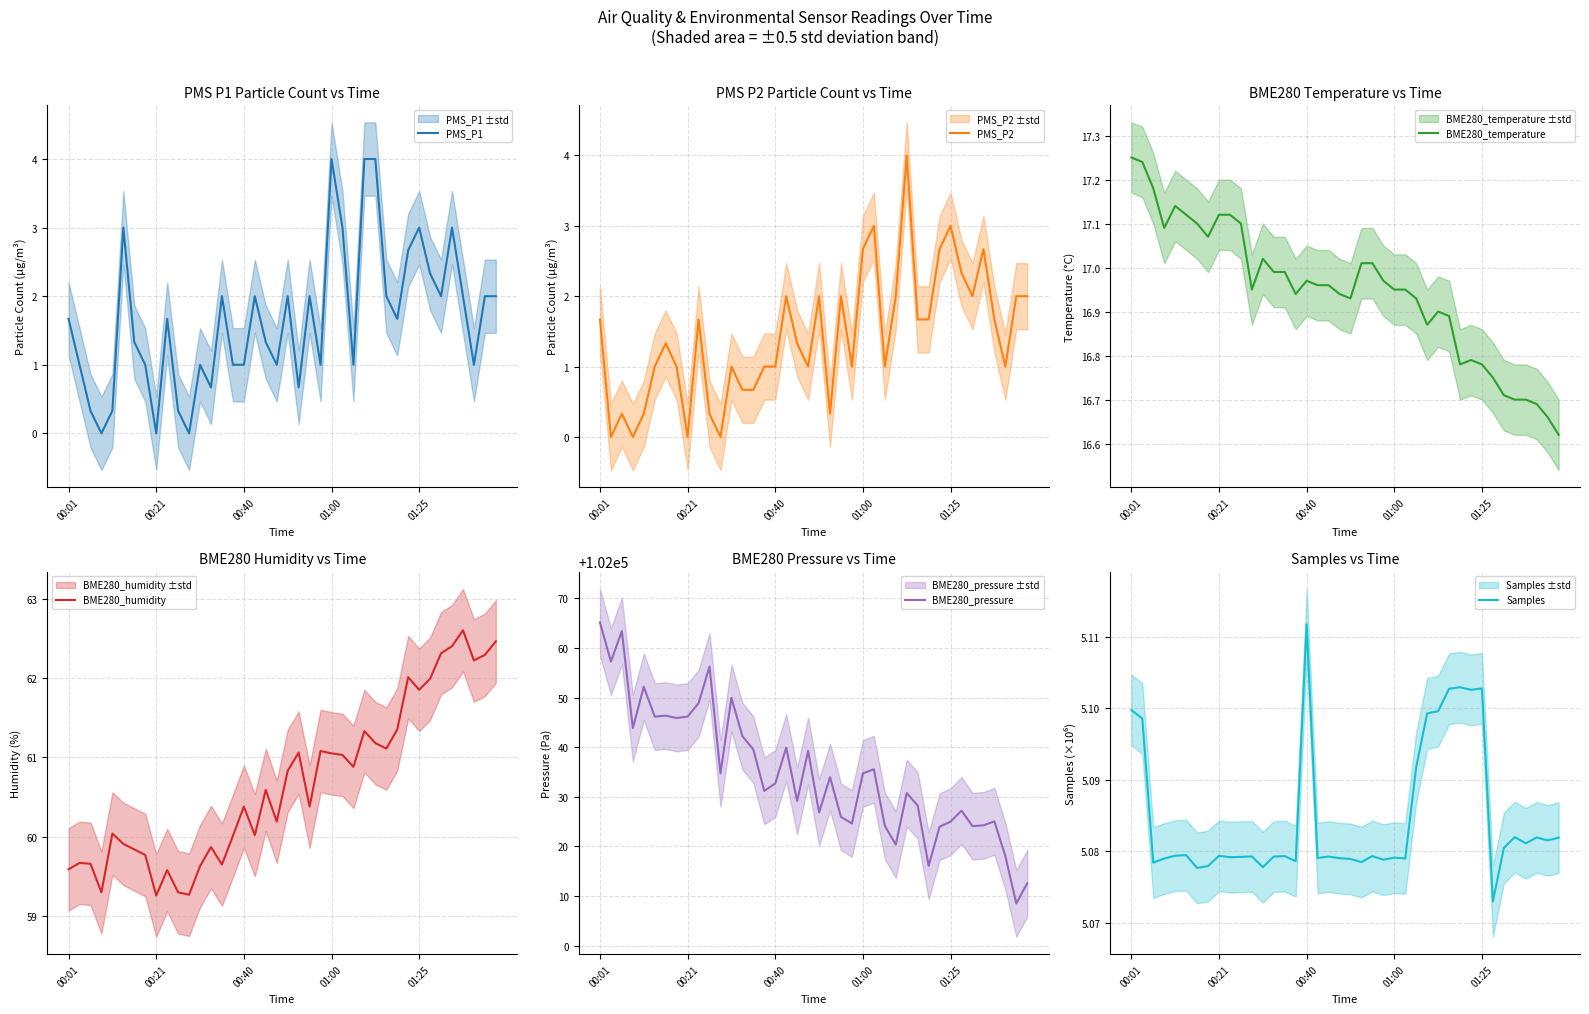

True or false: PMS_P2 and BME280_pressure intersect in this chart.

False